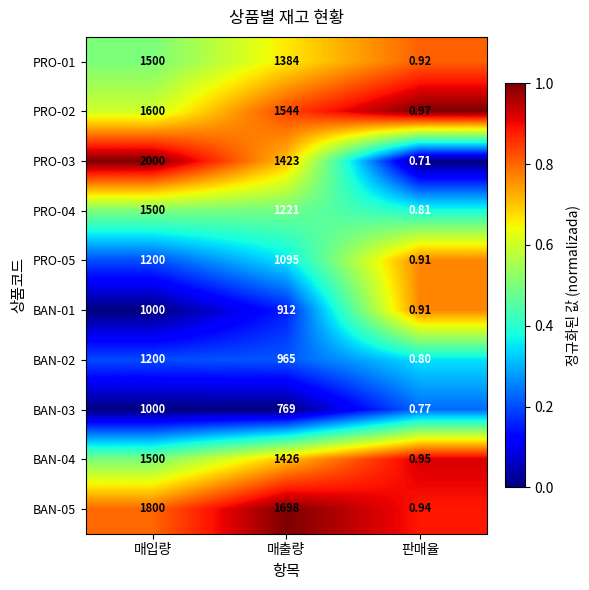

At which category is the sum across all series the highest?

매입량